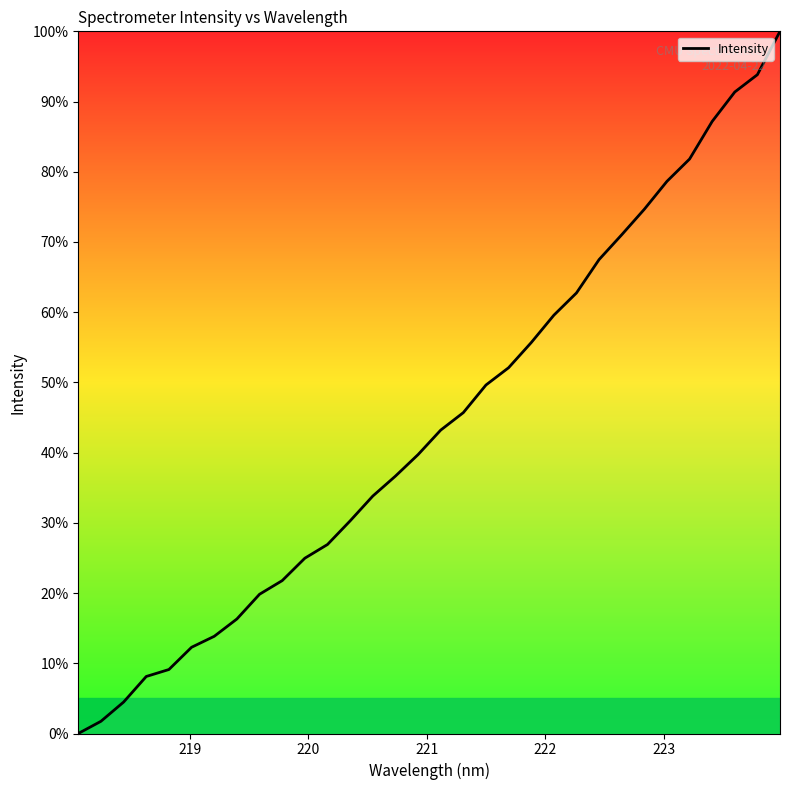

How many lines are shown in the chart?

1